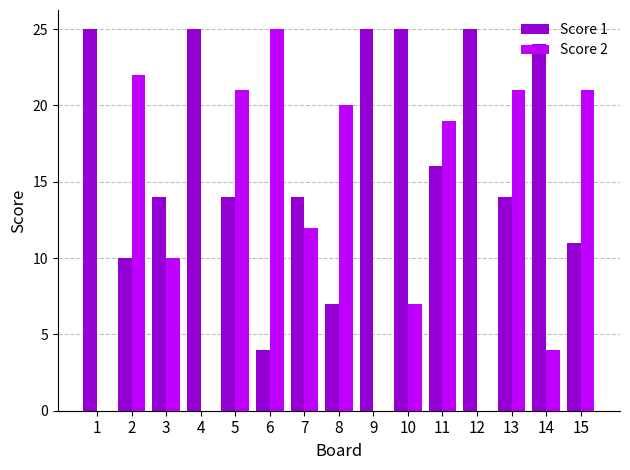

At which label does Score 2 reach its peak?

6